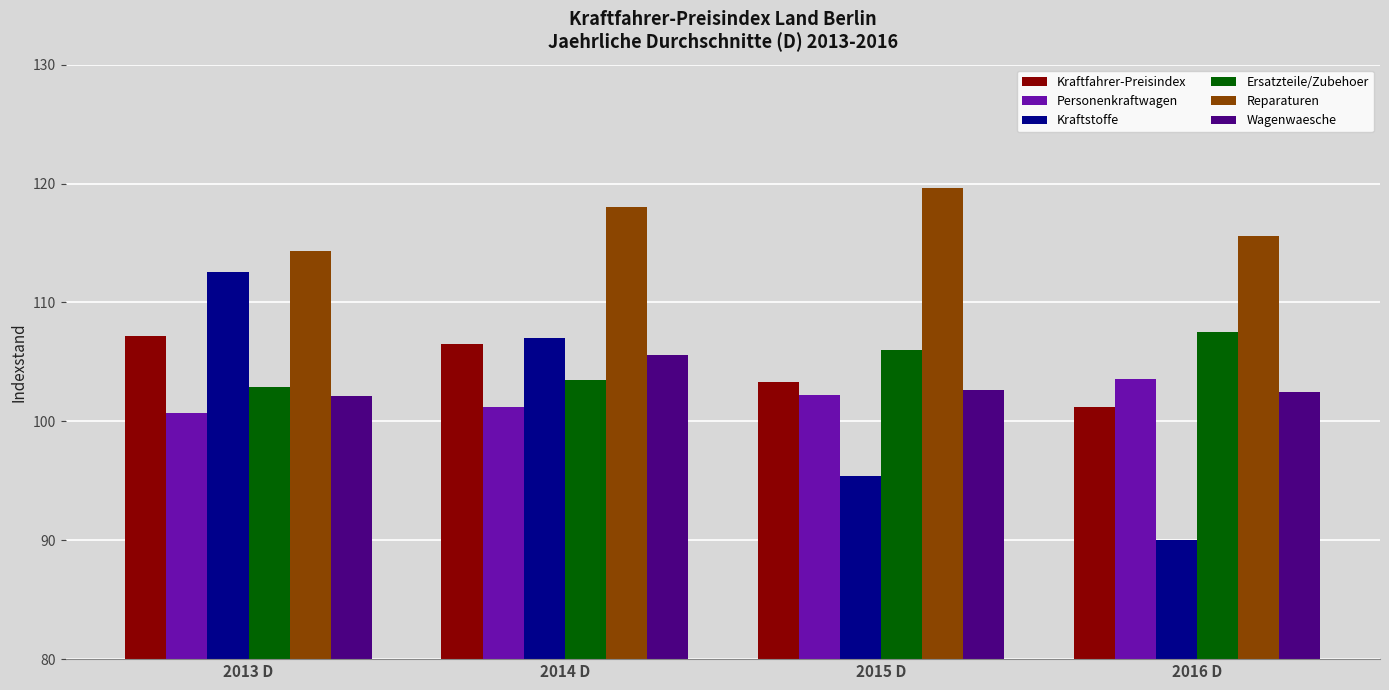

How many series are shown in this chart?

6